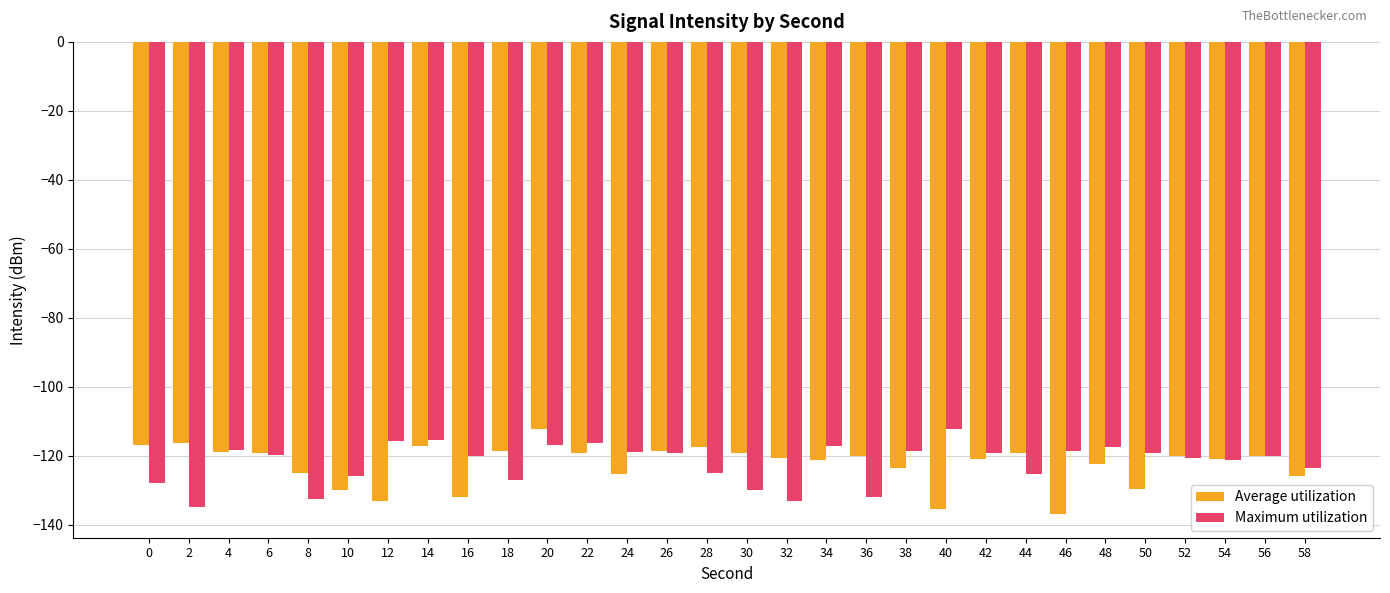

The Maximum utilization series shows -134.8 at 2. True or false?

True